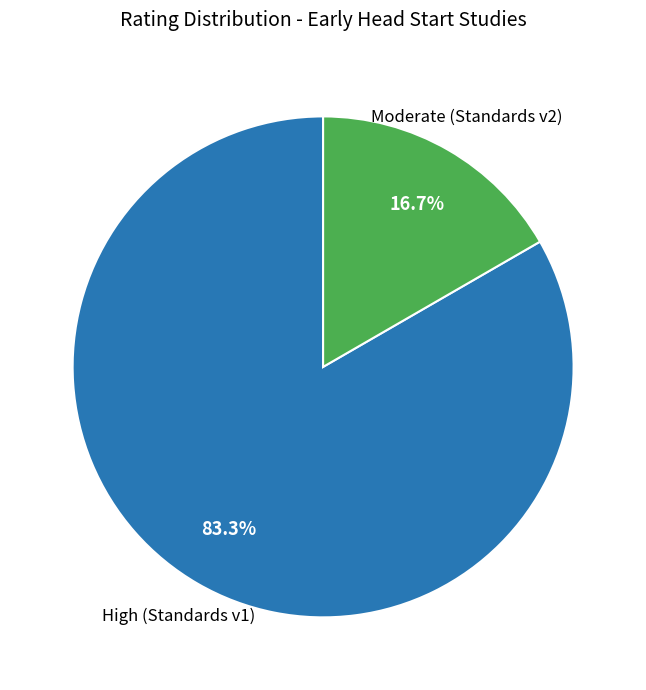

Does any single category account for the majority?

Yes